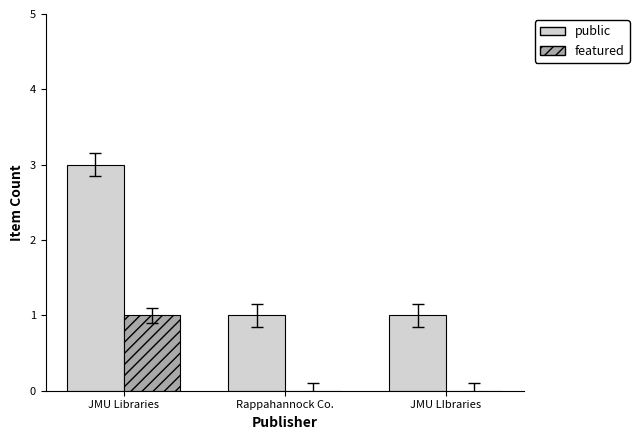

Which category has the highest value in the featured series?

JMU Libraries